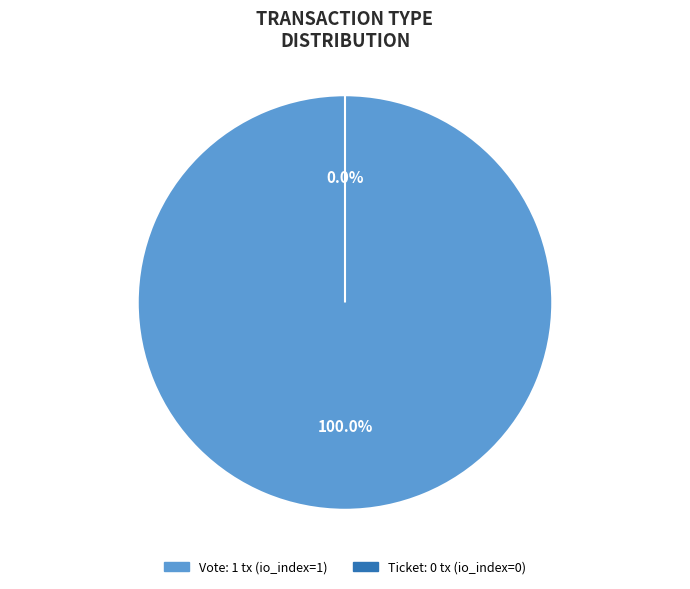

How many slices are in this pie chart?

2